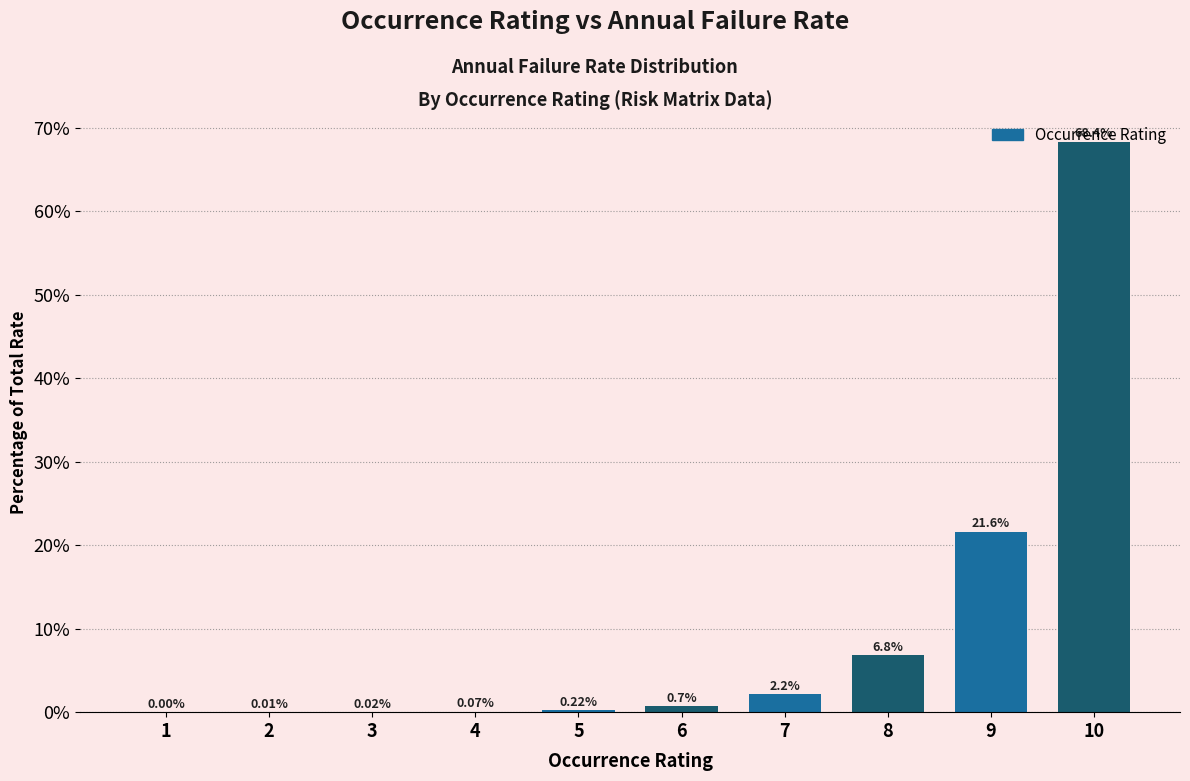

What is the sum of the values at 9 and 1?

21.6